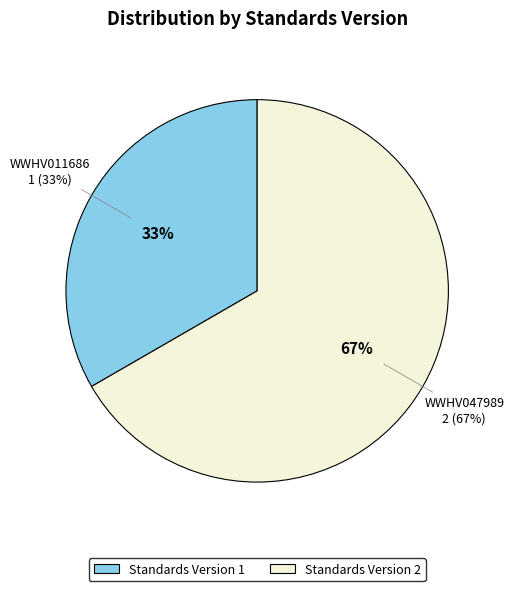

Do WWHV011686 and WWHV047989 together represent more than half of the pie?

Yes